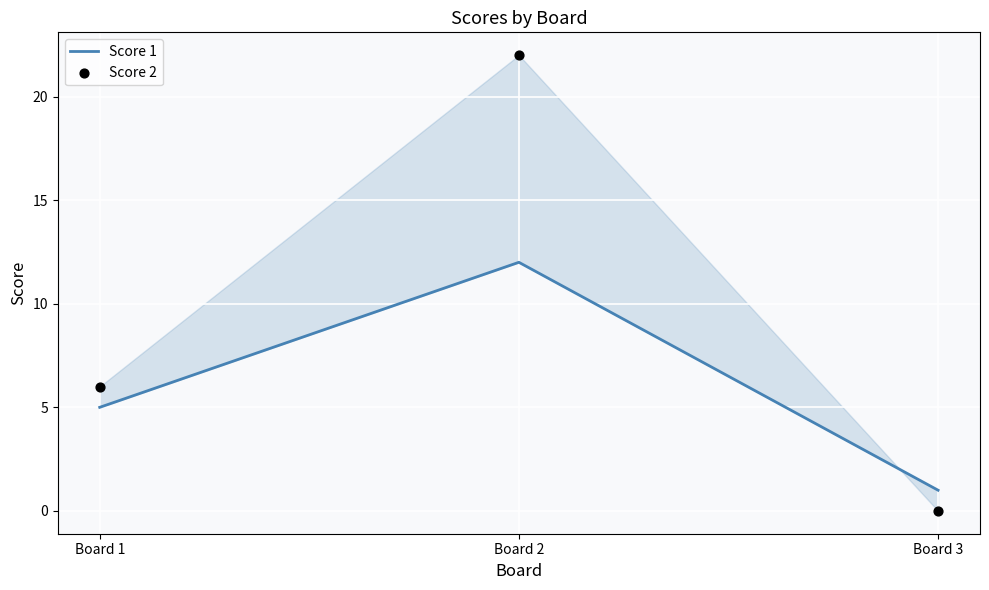

What is the total value across all series at Board 3?

1